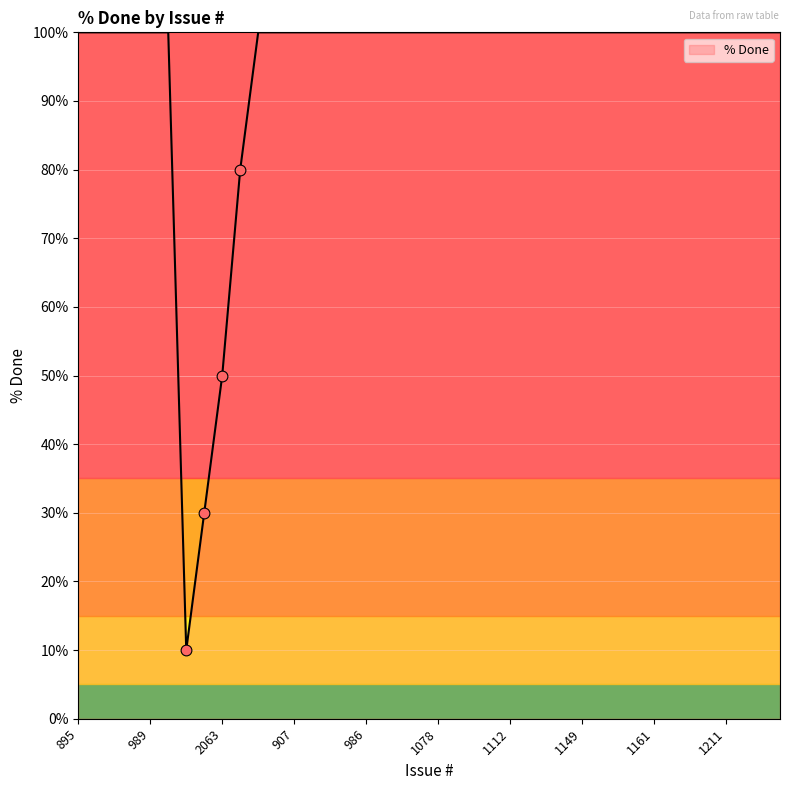

What is the greatest value displayed?

100